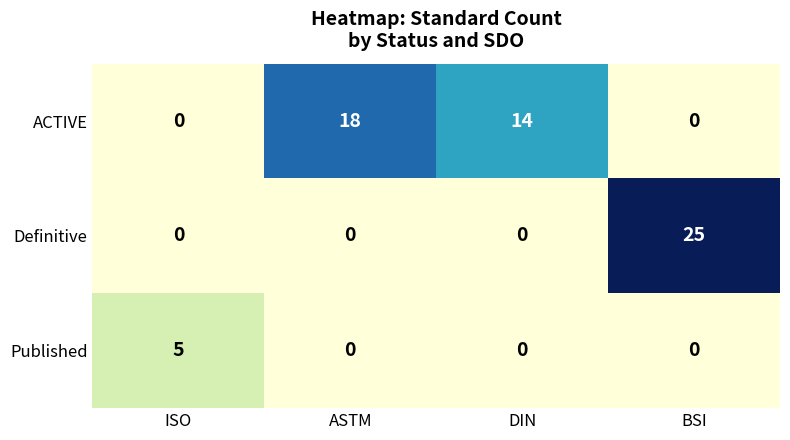

Count the Definitive values in the range 0 to 25.

4